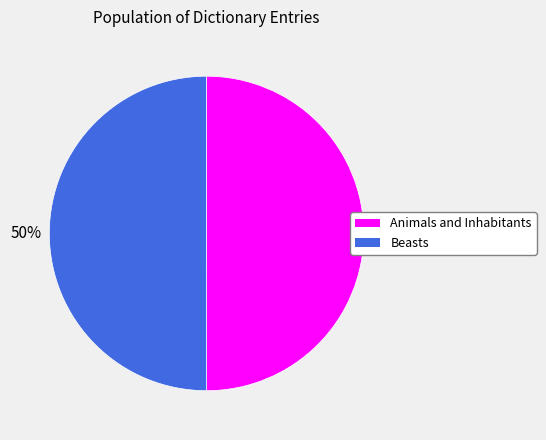

To the nearest percent, what is the average slice percentage?

50%